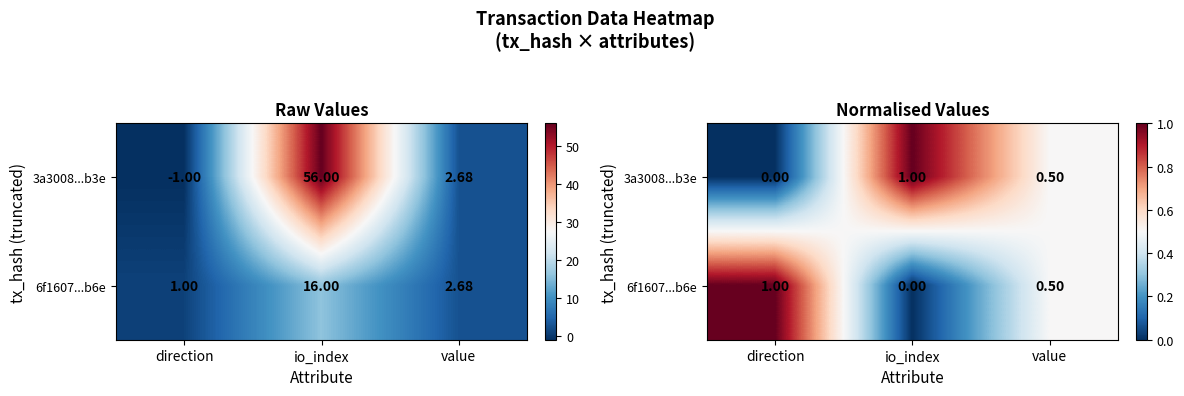

How many 6f1607...b6e values are between 0 and 1?

3